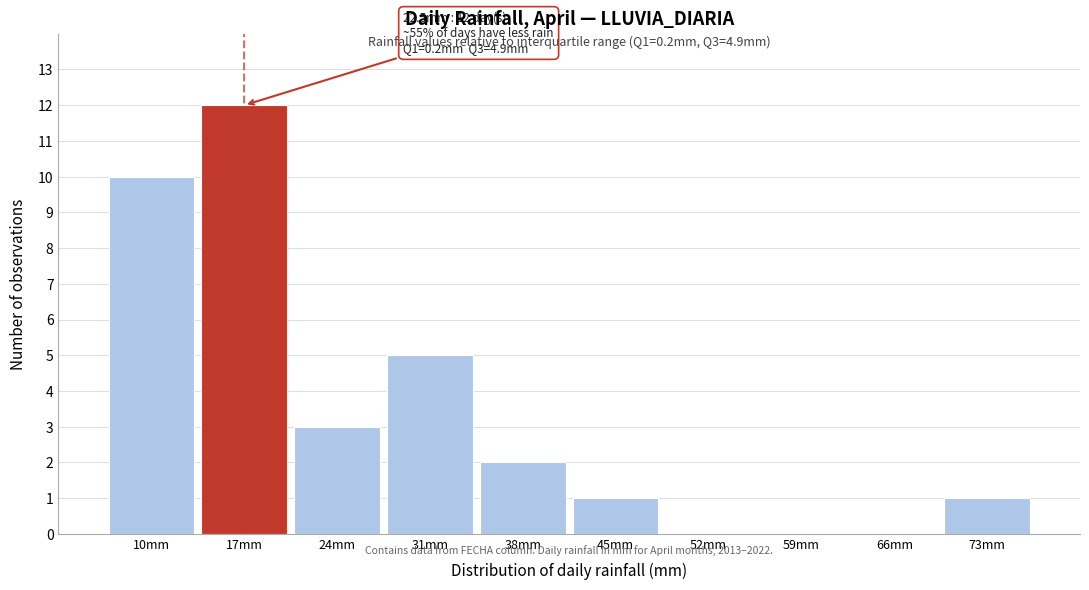

Reading left to right, extract all data points from this chart.

10mm=10	17mm=12	24mm=3	31mm=5	38mm=2	45mm=1	52mm=0	59mm=0	66mm=0	73mm=1